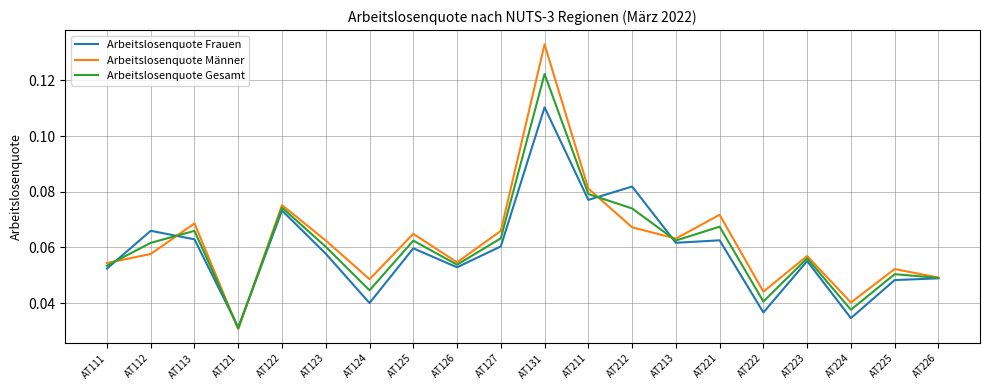

At which category does the chart reach its minimum across all series?

AT121